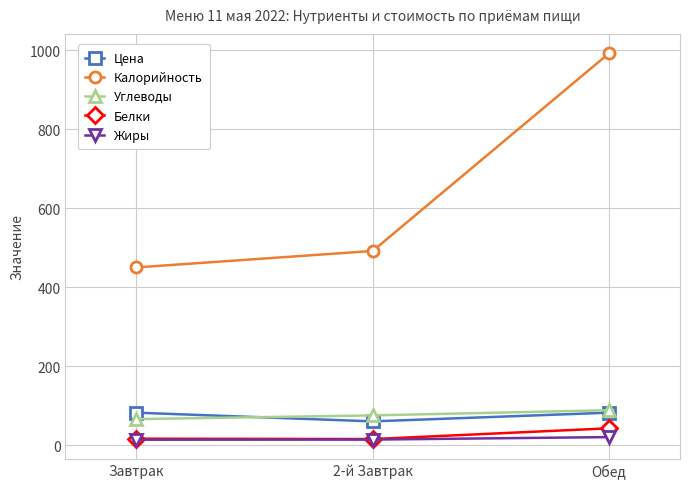

Is it true that Белки equals 42.5 at Обед?

True